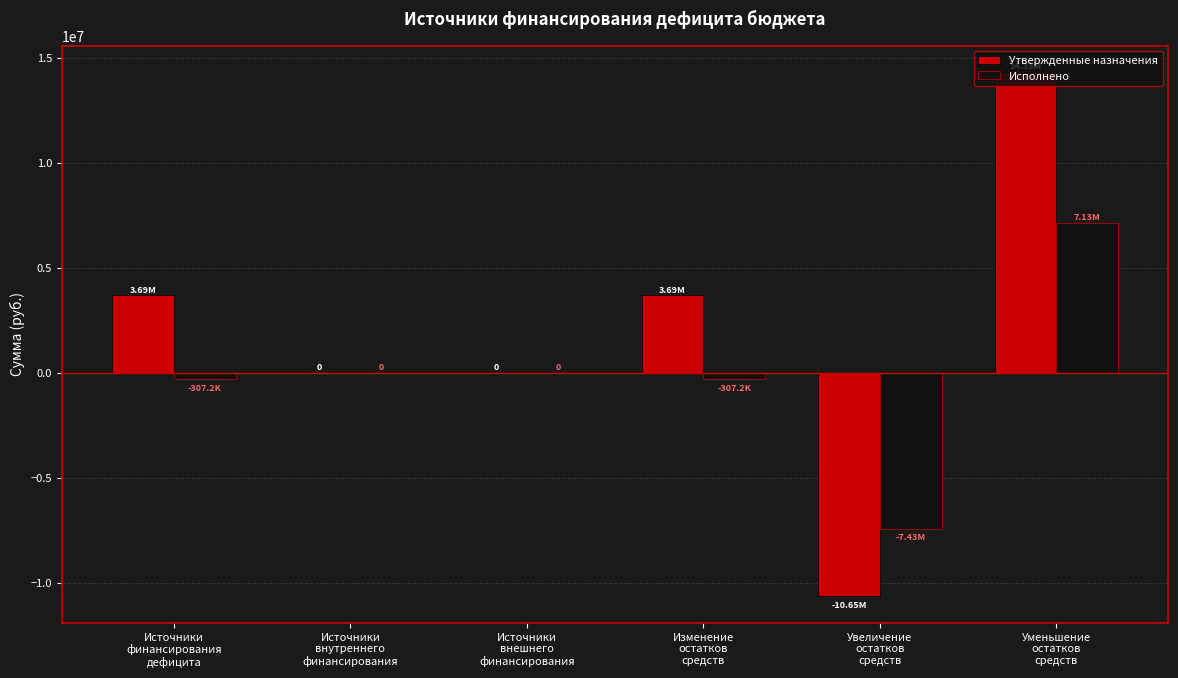

Which series has the largest total across all categories?

Утвержденные назначения